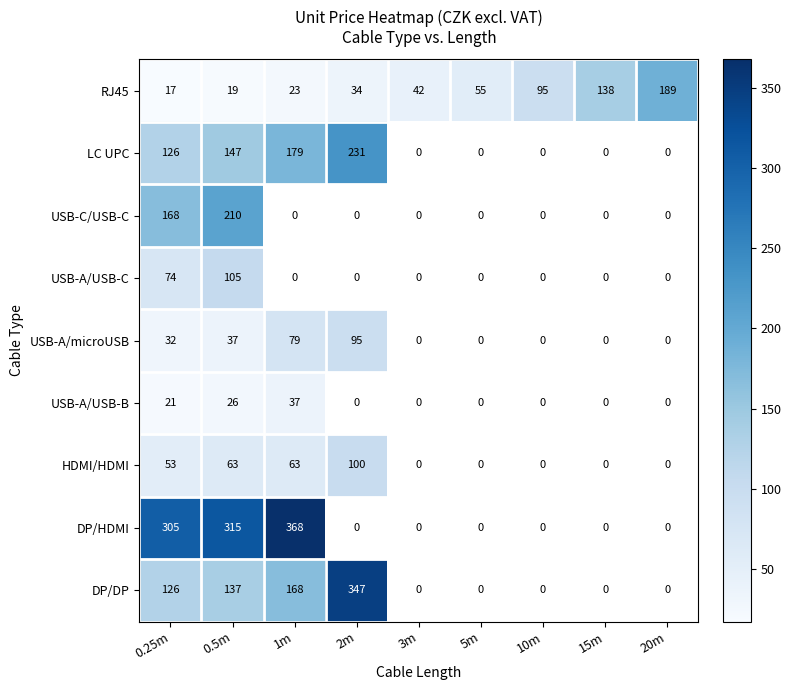

Rank the series at 0.5m from highest to lowest value.

DP/HDMI, USB-C/USB-C, LC UPC, DP/DP, USB-A/USB-C, HDMI/HDMI, USB-A/microUSB, USB-A/USB-B, RJ45